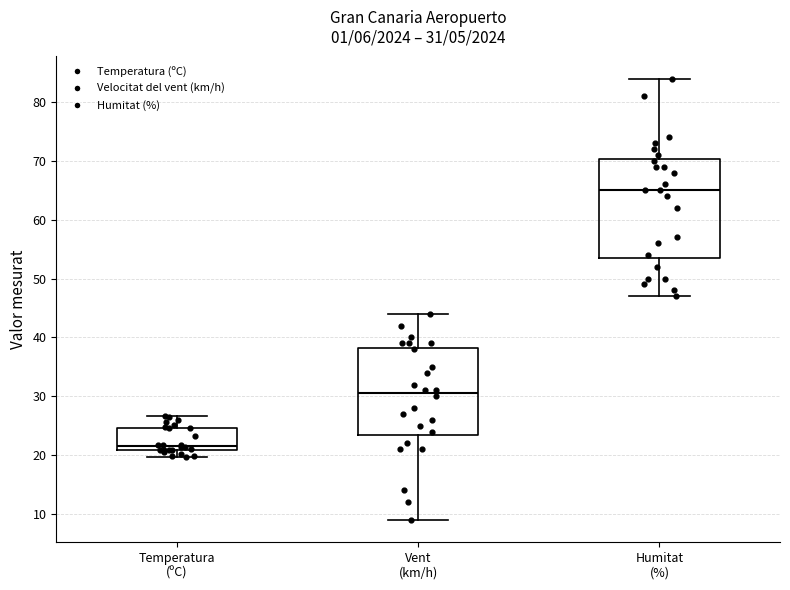

Which box is the tallest, from its lower edge to its upper edge?

Humitat (%)